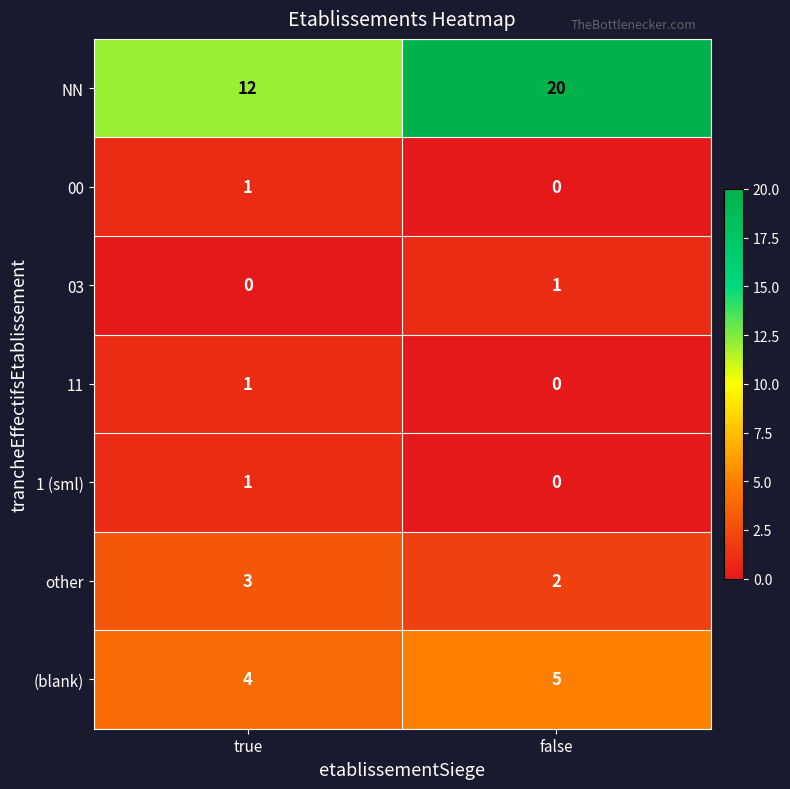

Where is 11 nearest to the value 0?

false